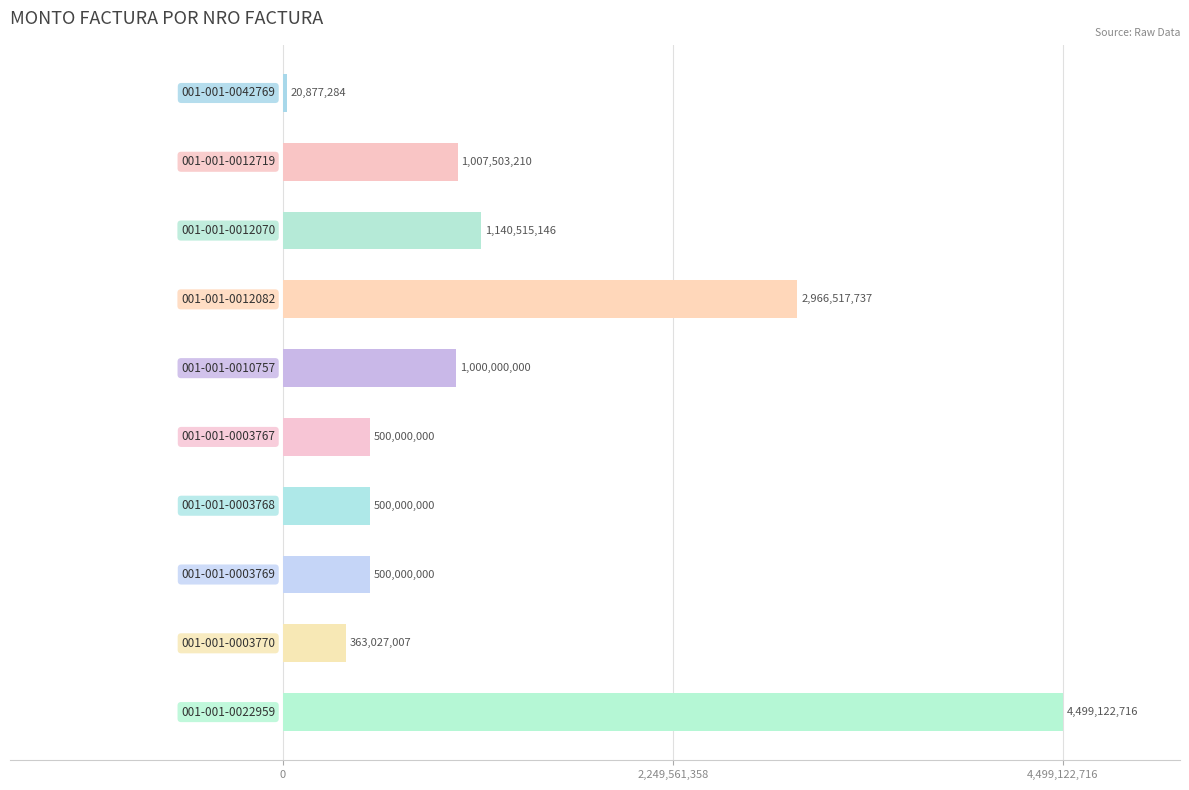

What is the average value?

1249756310